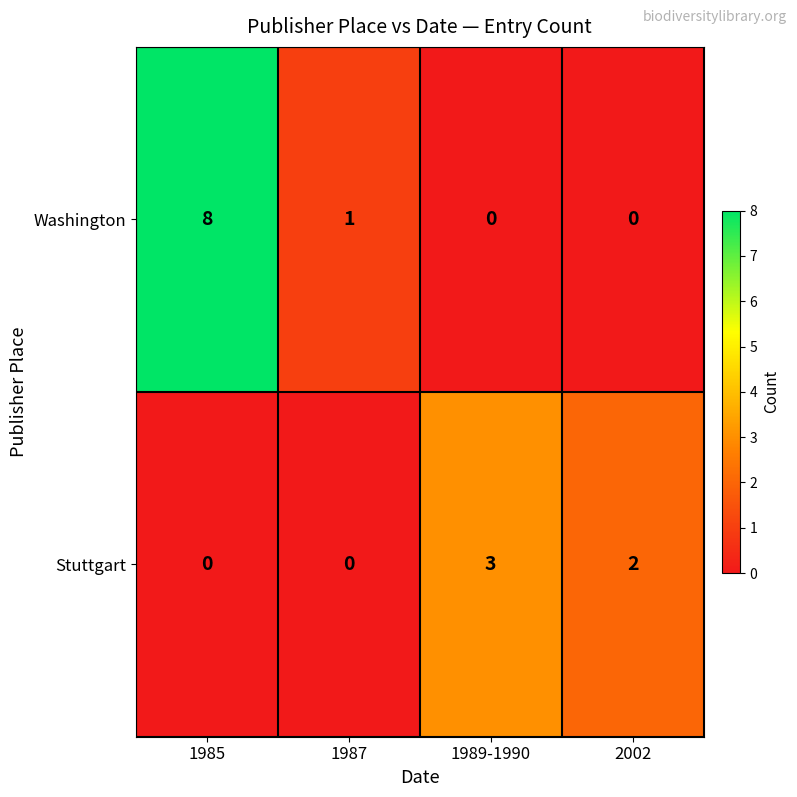

Reading left to right, transcribe all the data shown in this chart.

Washington: 1985=8	1987=1	1989-1990=0	2002=0
Stuttgart: 1985=0	1987=0	1989-1990=3	2002=2